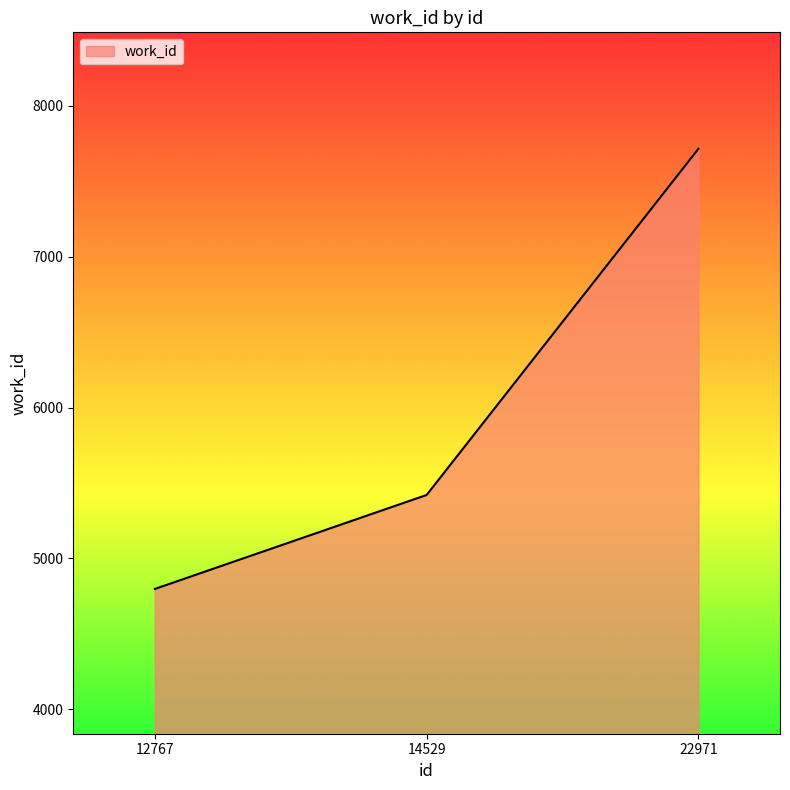

Reading left to right, extract all data points from this chart.

4798	5421	7716